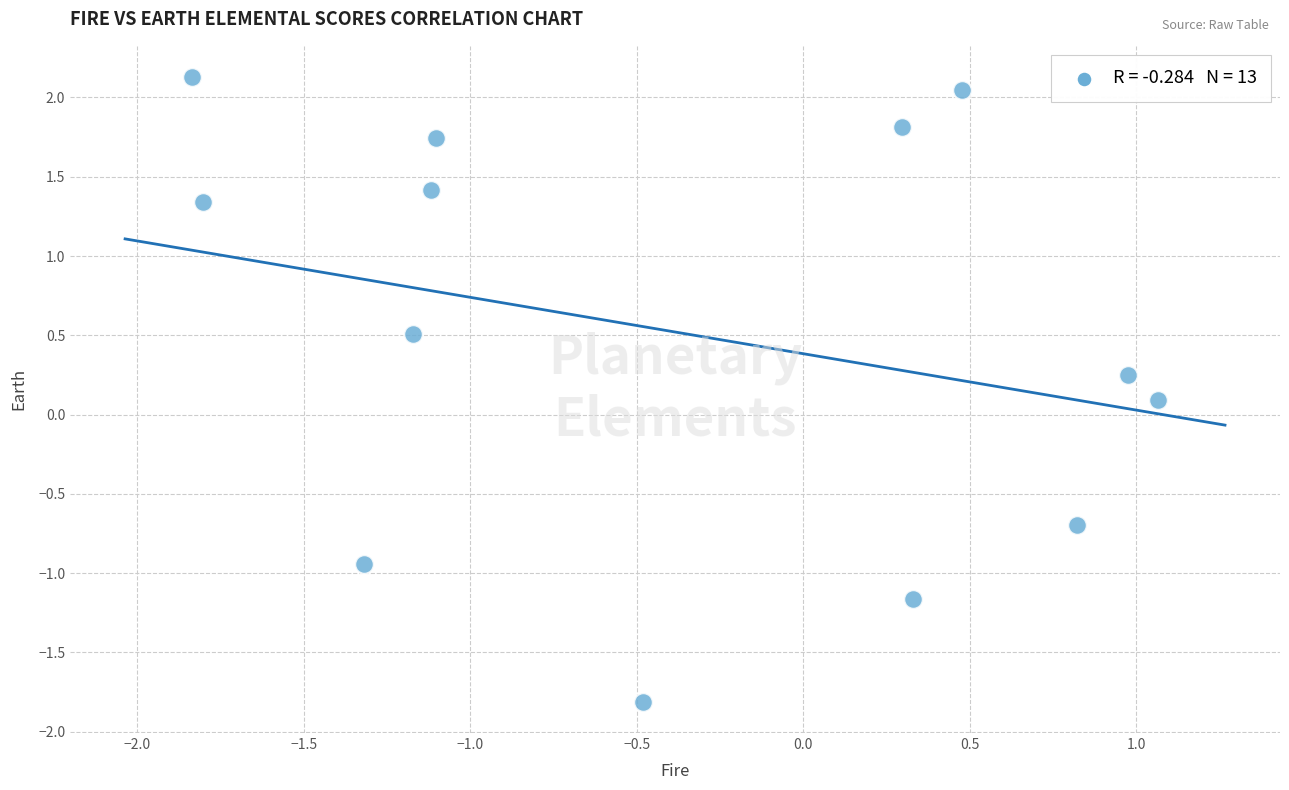

What is the range of X values (max minus min)?

2.9